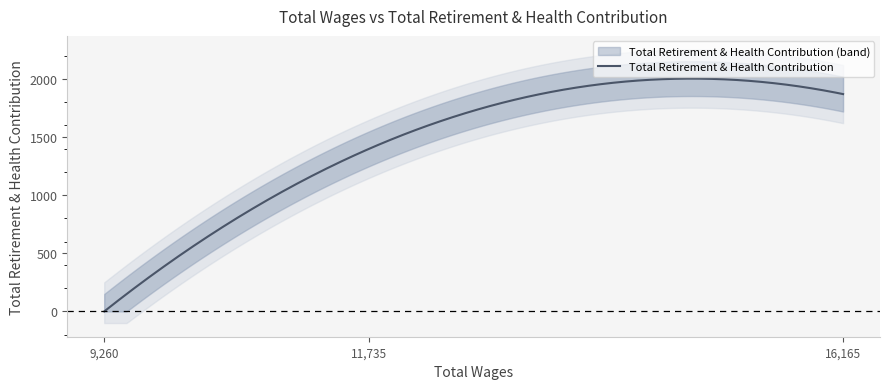

What is the highest value of the Total Retirement & Health Contribution series?

2003.1